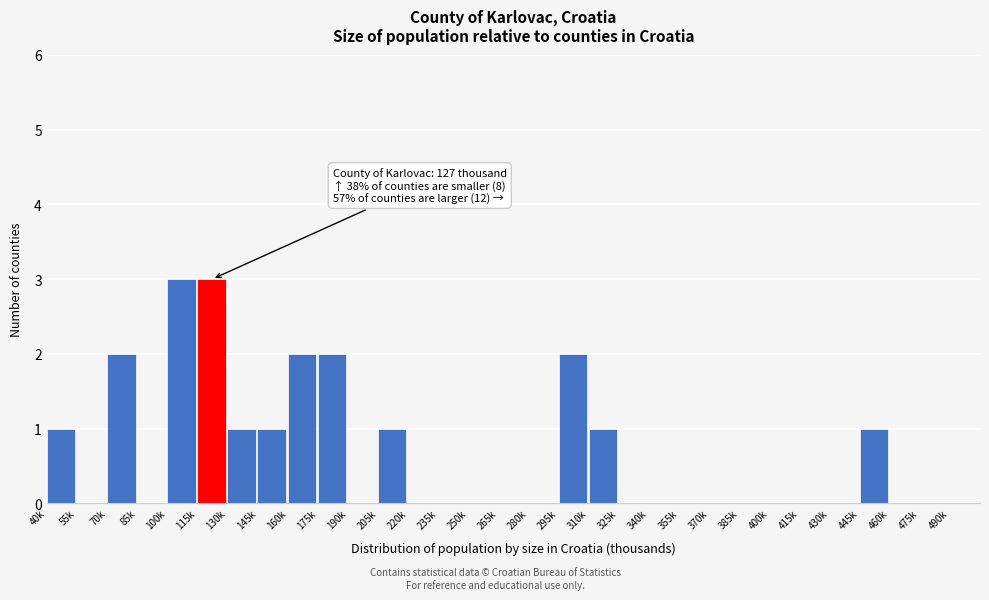

What is the greatest value displayed?

3